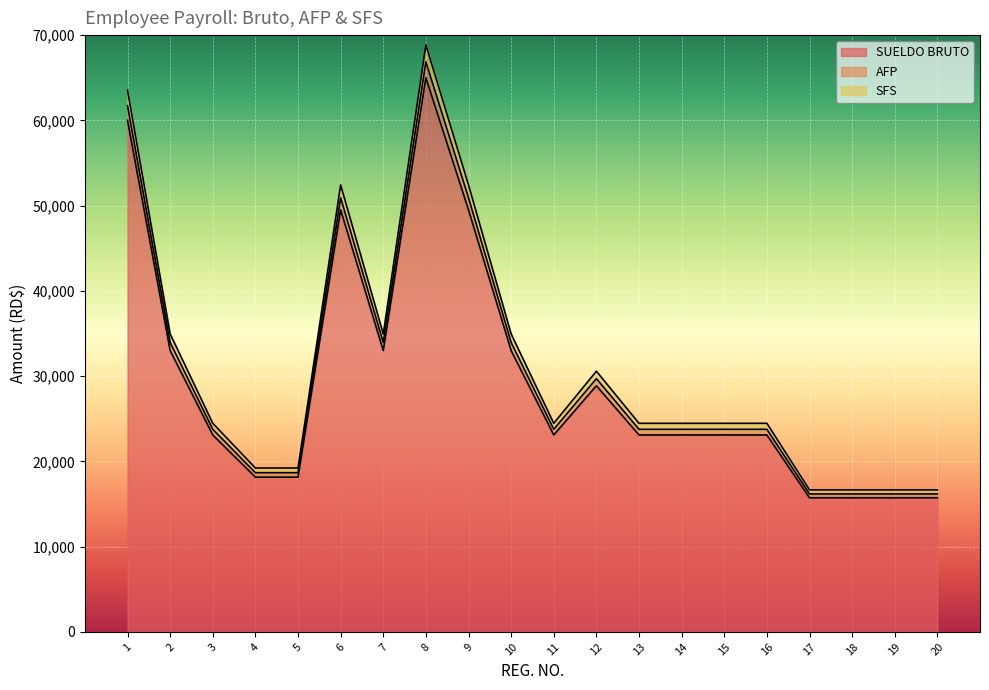

What is the minimum value shown in the chart?

15730.0